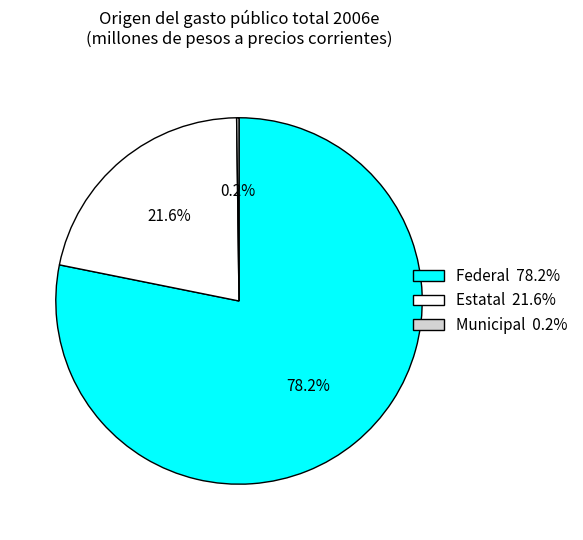

To the nearest percent, what portion does Federal represent?

78%